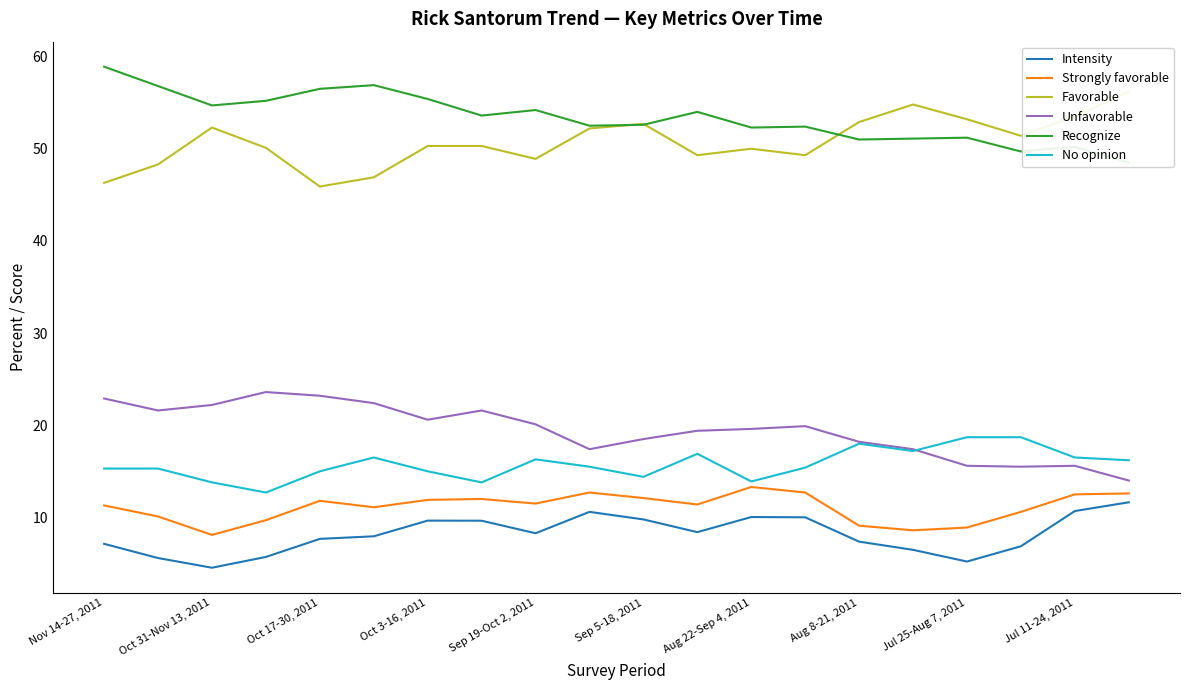

True or false: Strongly favorable and Intensity cross at least once.

False